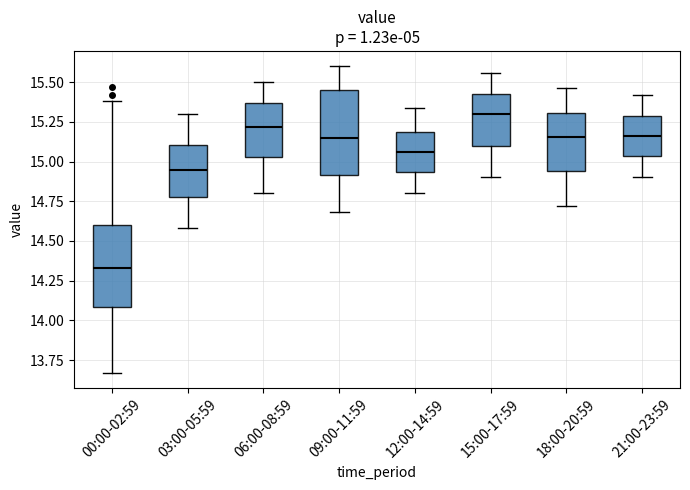

Reading left to right, transcribe this box plot: for each box, give where its median line is, the range the box spans, and where its two whiskers end, as read against the y-axis. The values are not printed on the chart, so give them approximately, as read against the axis.

00:00-02:59: median 14.35, box 14.10 to 14.60, whiskers 13.65 to 15.40
03:00-05:59: median 14.95, box 14.80 to 15.10, whiskers 14.60 to 15.30
06:00-08:59: median 15.20, box 15.05 to 15.35, whiskers 14.80 to 15.50
09:00-11:59: median 15.15, box 14.90 to 15.45, whiskers 14.70 to 15.60
12:00-14:59: median 15.05, box 14.95 to 15.20, whiskers 14.80 to 15.35
15:00-17:59: median 15.30, box 15.10 to 15.45, whiskers 14.90 to 15.55
18:00-20:59: median 15.15, box 14.95 to 15.30, whiskers 14.70 to 15.45
21:00-23:59: median 15.15, box 15.05 to 15.30, whiskers 14.90 to 15.40